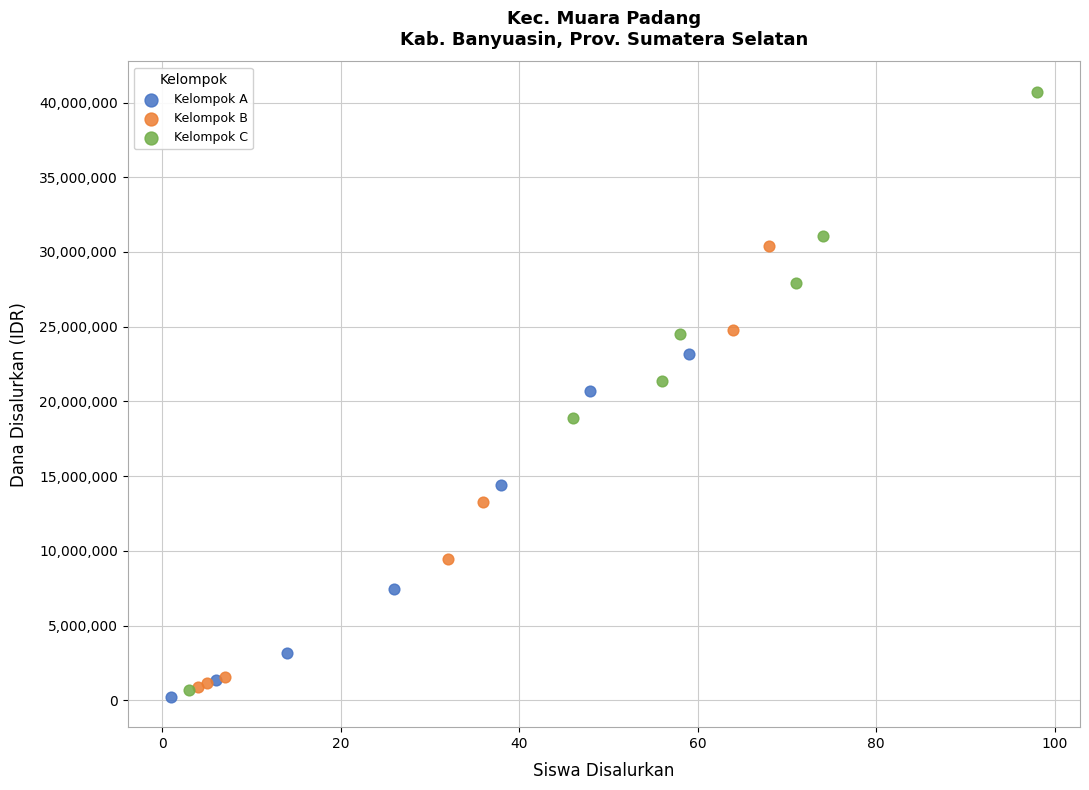

What are all the series names shown in the legend?

Kelompok A, Kelompok B, Kelompok C